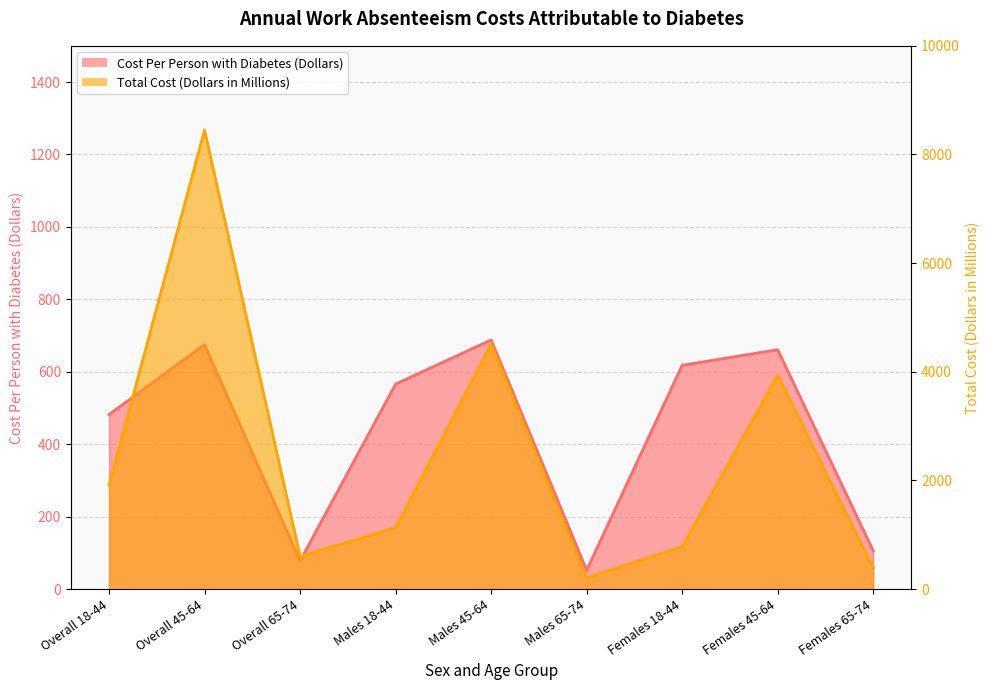

At how many categories does at least one series exceed 6380?

1